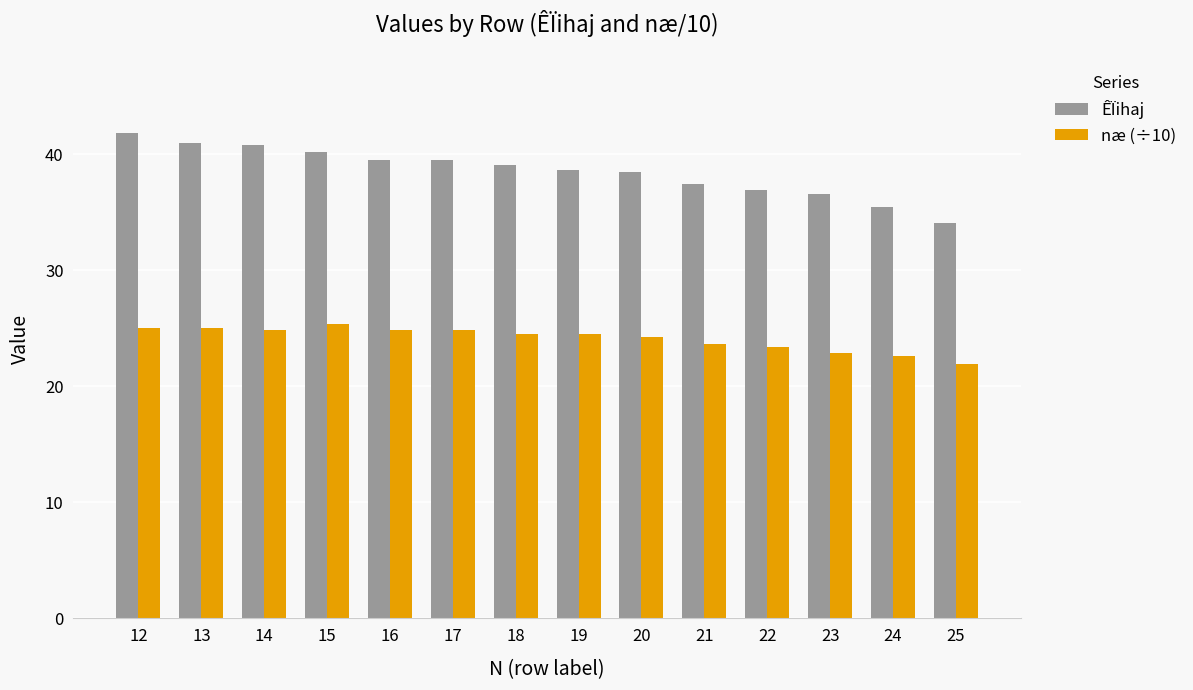

Count the number of categories in the chart.

14